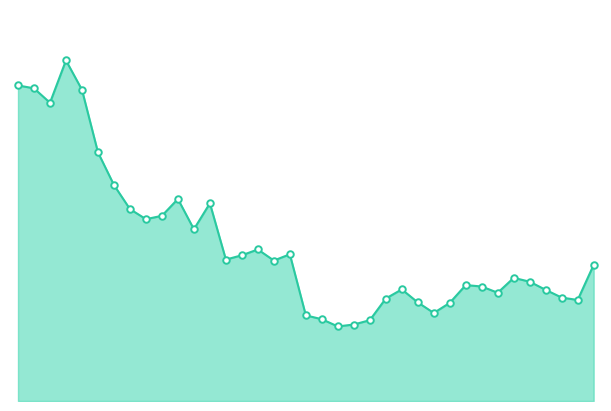

Does the chart have visible grid lines?

No